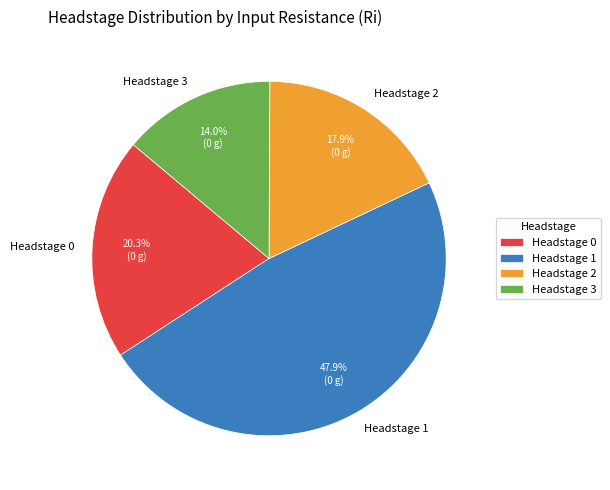

Does any single category account for the majority?

No